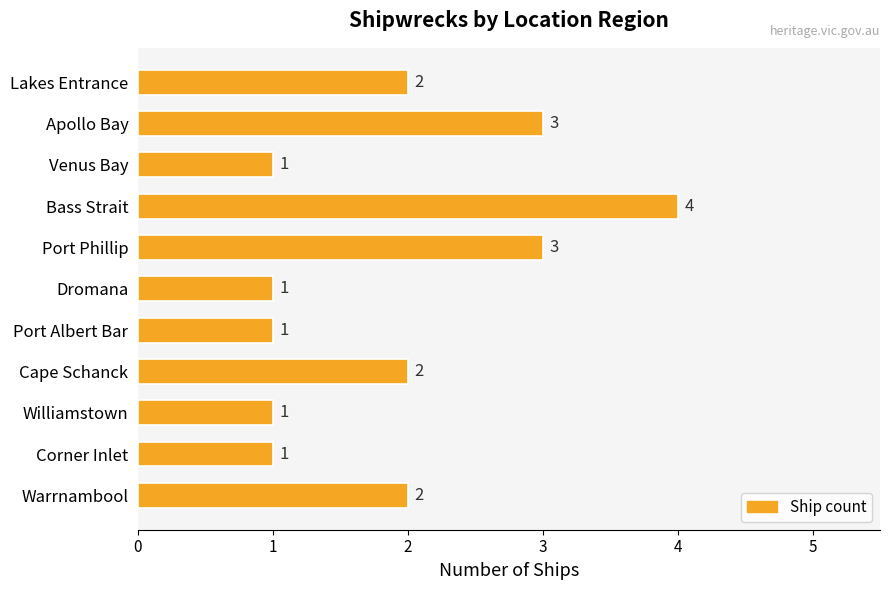

Reading bottom to top, what are all the values shown in this chart?

Warrnambool=2	Corner Inlet=1	Williamstown=1	Cape Schanck=2	Port Albert Bar=1	Dromana=1	Port Phillip=3	Bass Strait=4	Venus Bay=1	Apollo Bay=3	Lakes Entrance=2